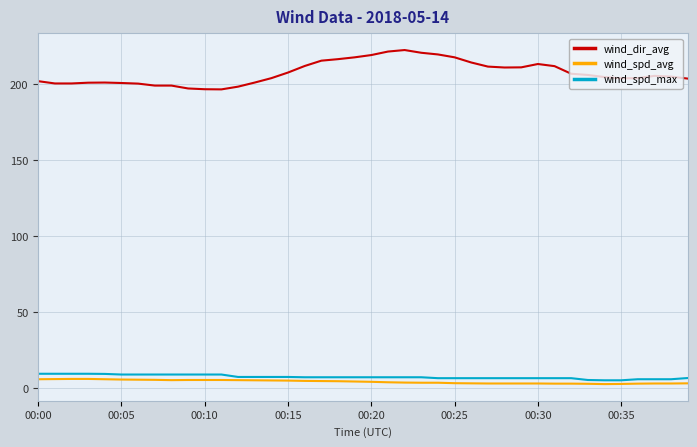

Which series has the largest total across all categories?

wind_dir_avg